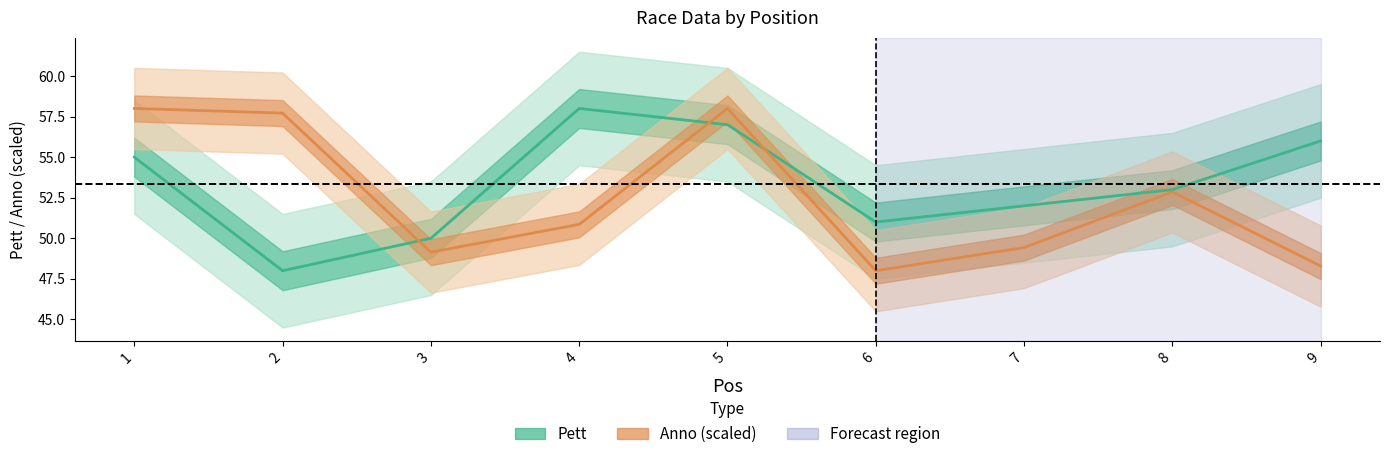

What is the average value of the Anno (scaled) series?

52.5